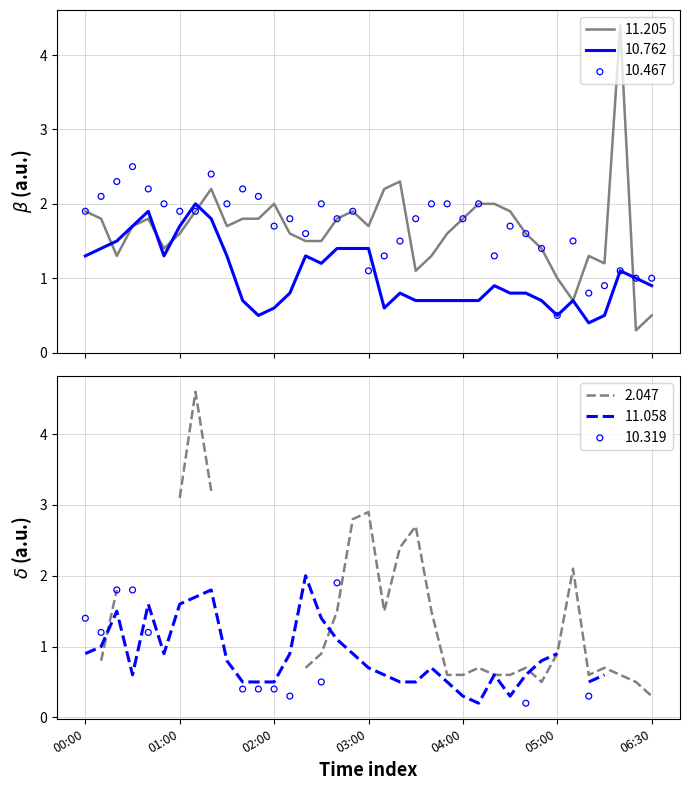

Which series has the largest Y range (max minus min)?

11.205